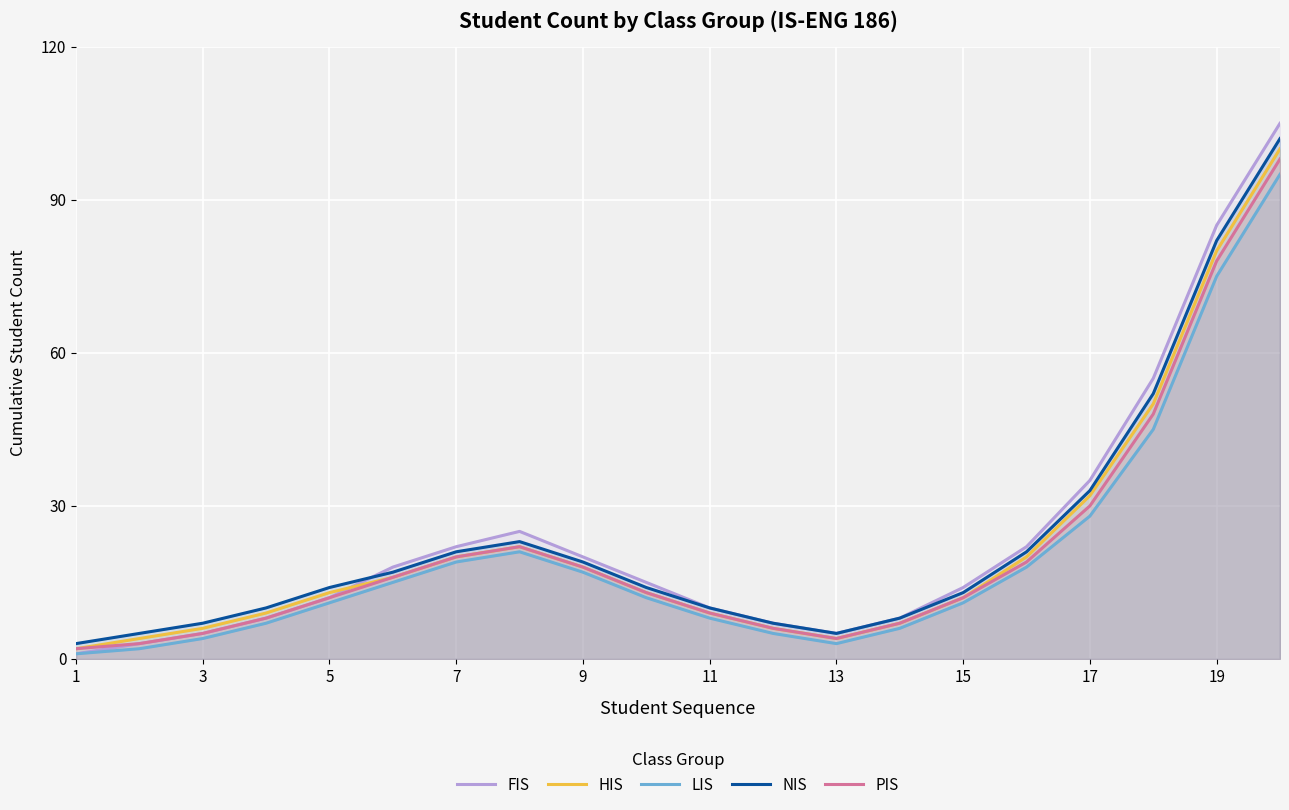

What is the highest value of the NIS series?

102